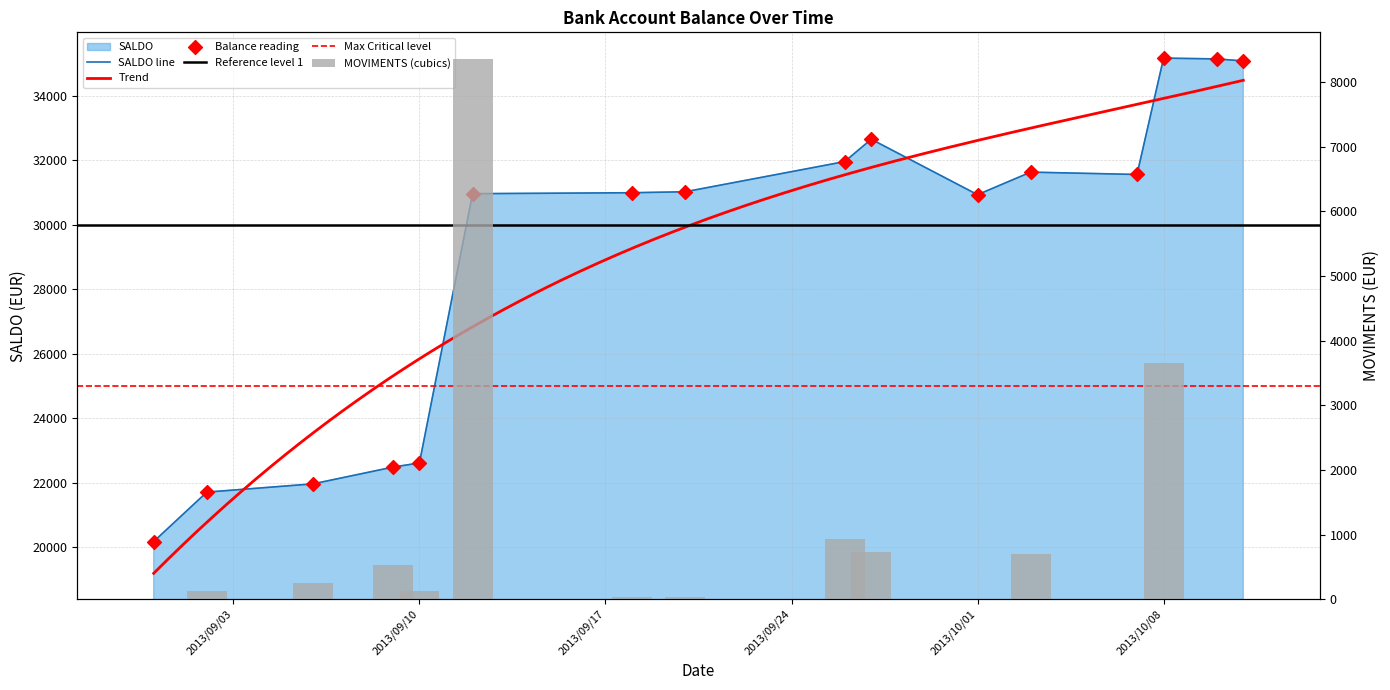

Which series reaches the minimum Y coordinate?

MOVIMENTS